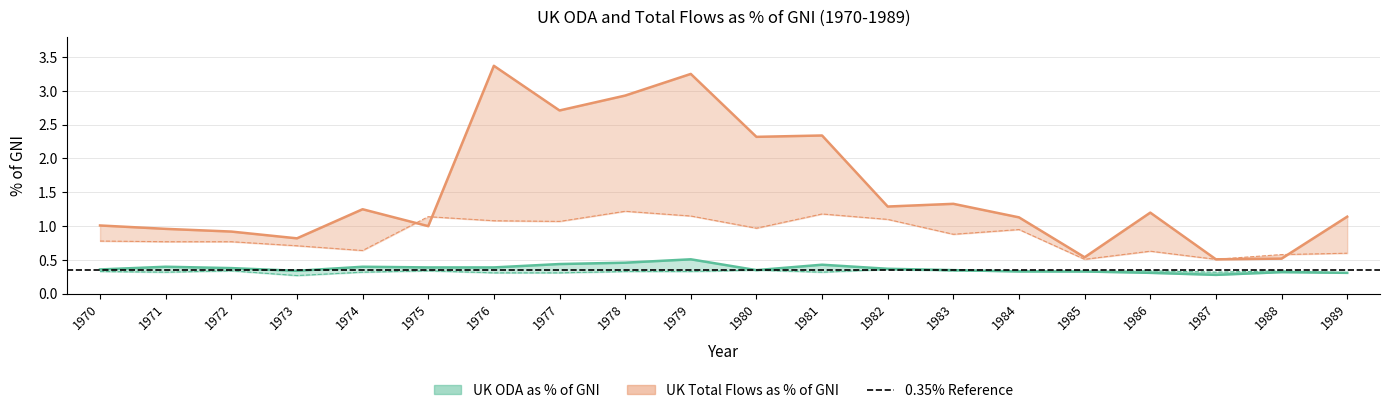

At which category does DAC Average ODA as % of GNI reach its first local valley?

1971